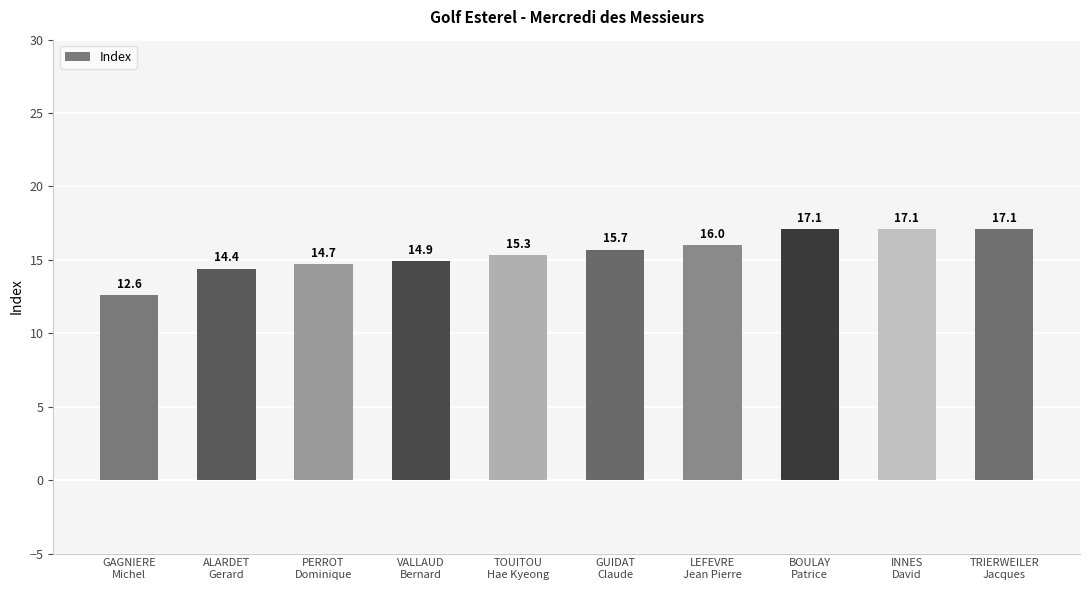

What is the value of the 9th bar from the left?

17.1